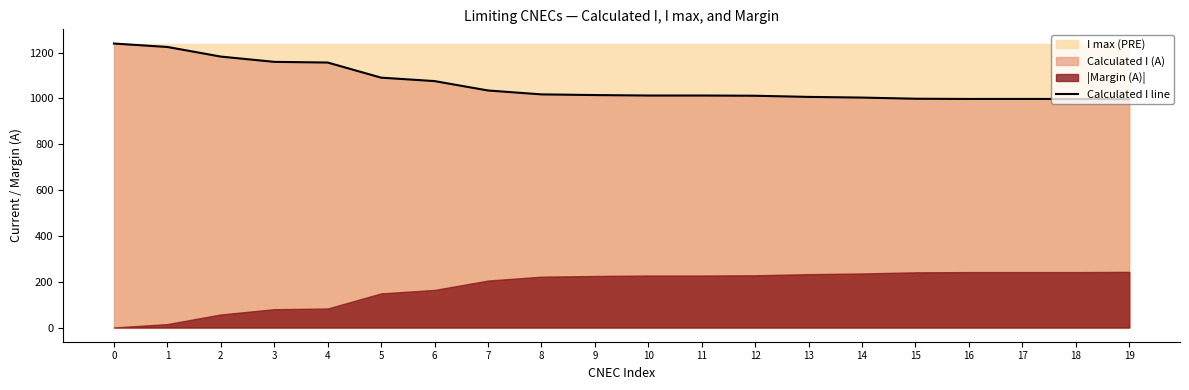

What is the ratio of the value at 10 to the value at 8?

1.0